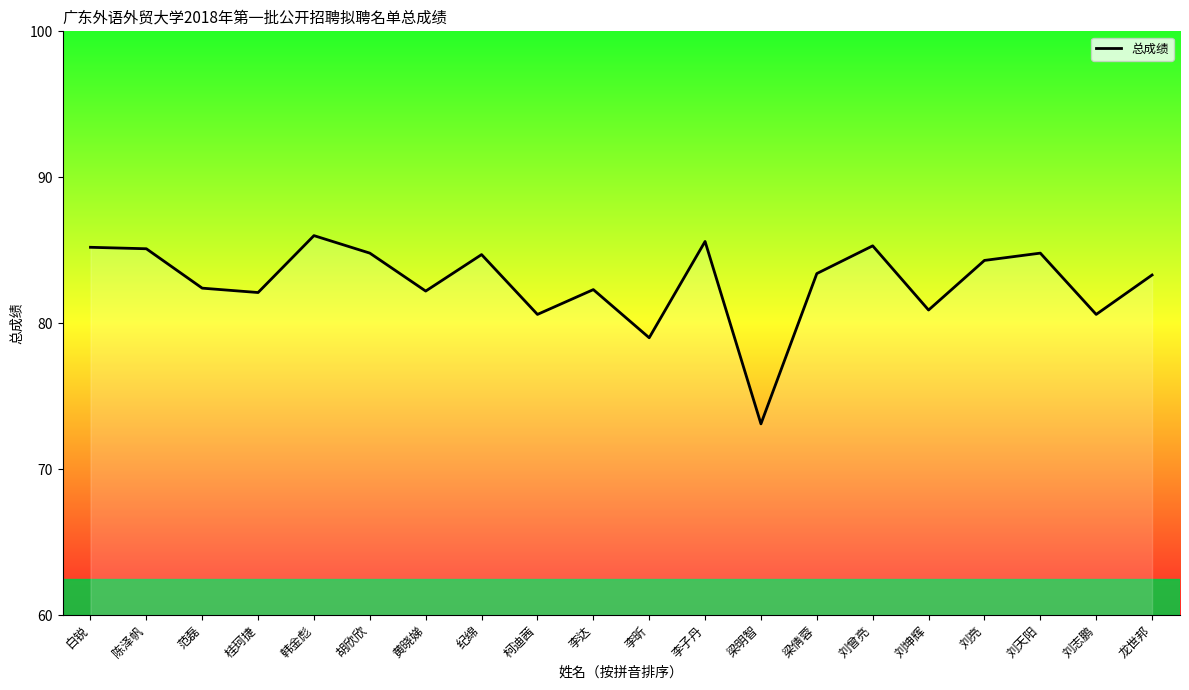

What is the sum of the values at 李子丹 and 刘曾亮?

170.9